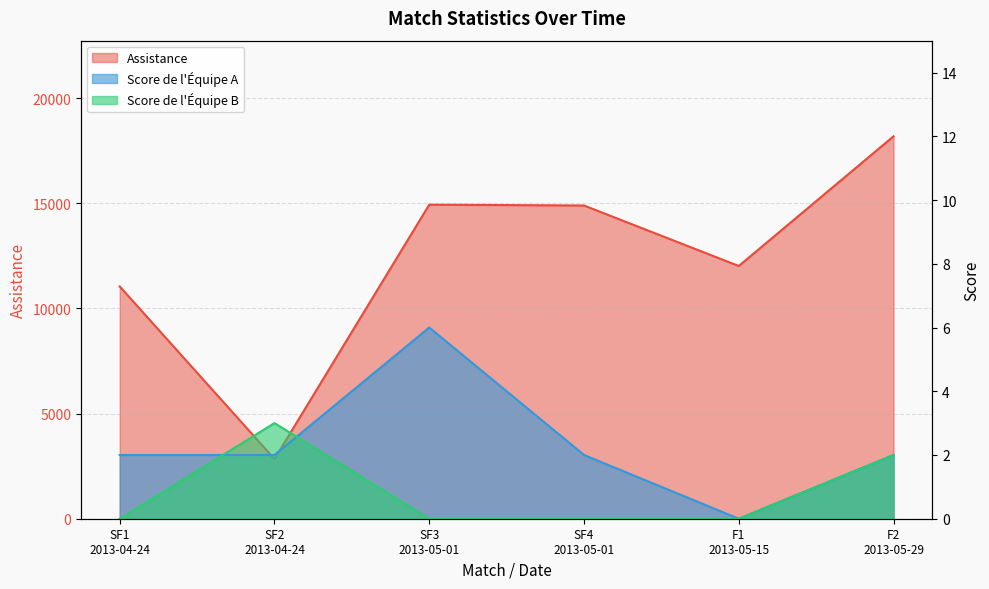

Count the Score de l'Équipe B values in the range 0 to 2.

5